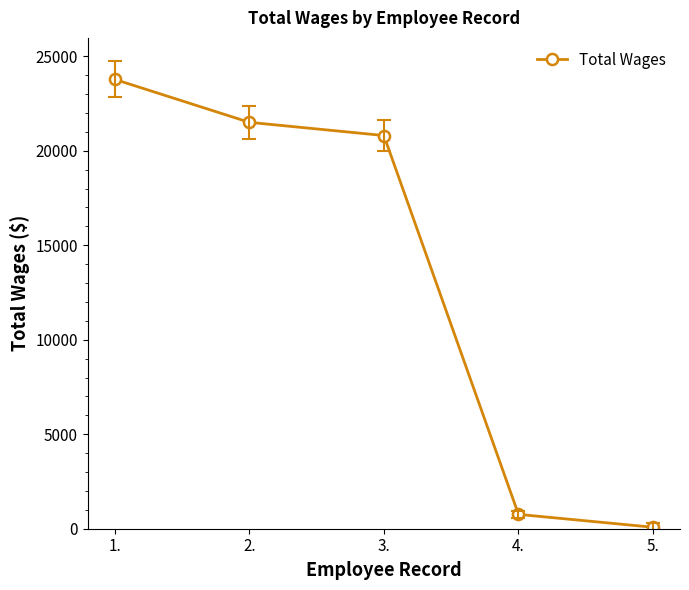

What is the sum of all values?

66924